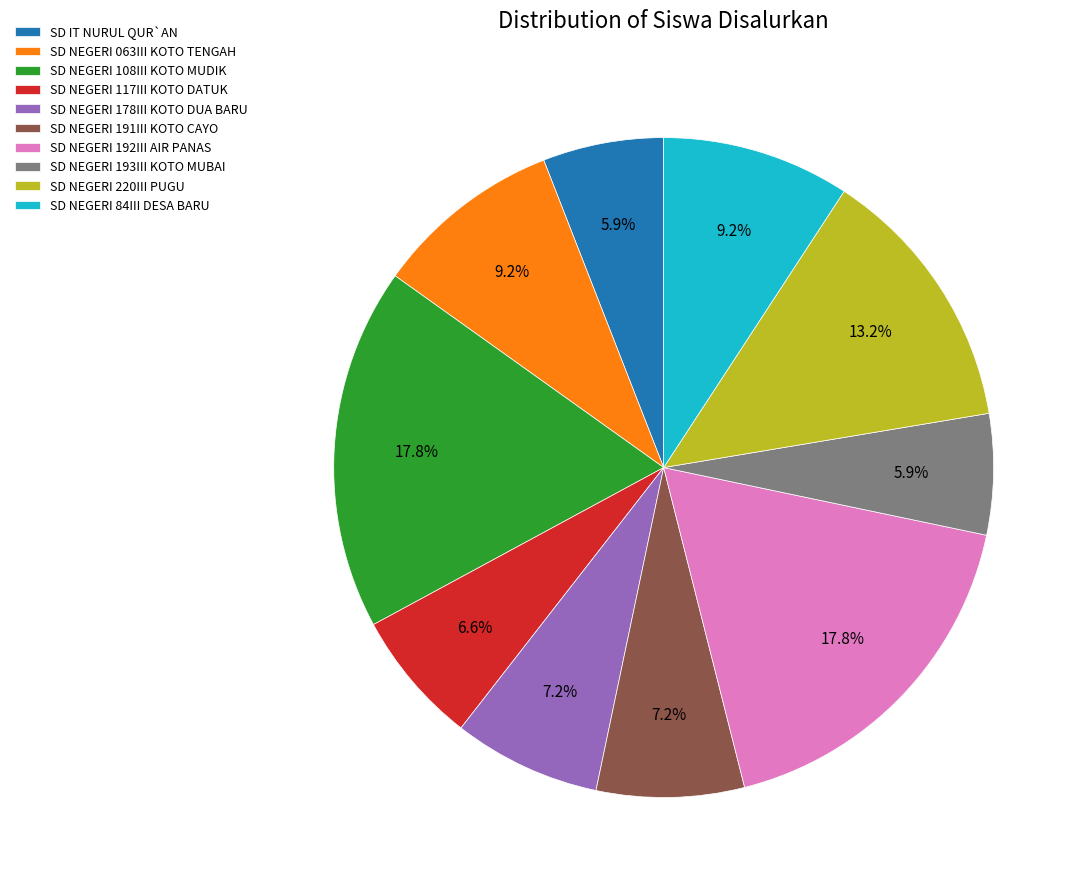

To the nearest percent, what percentage of the pie is SD NEGERI 191III KOTO CAYO?

7%